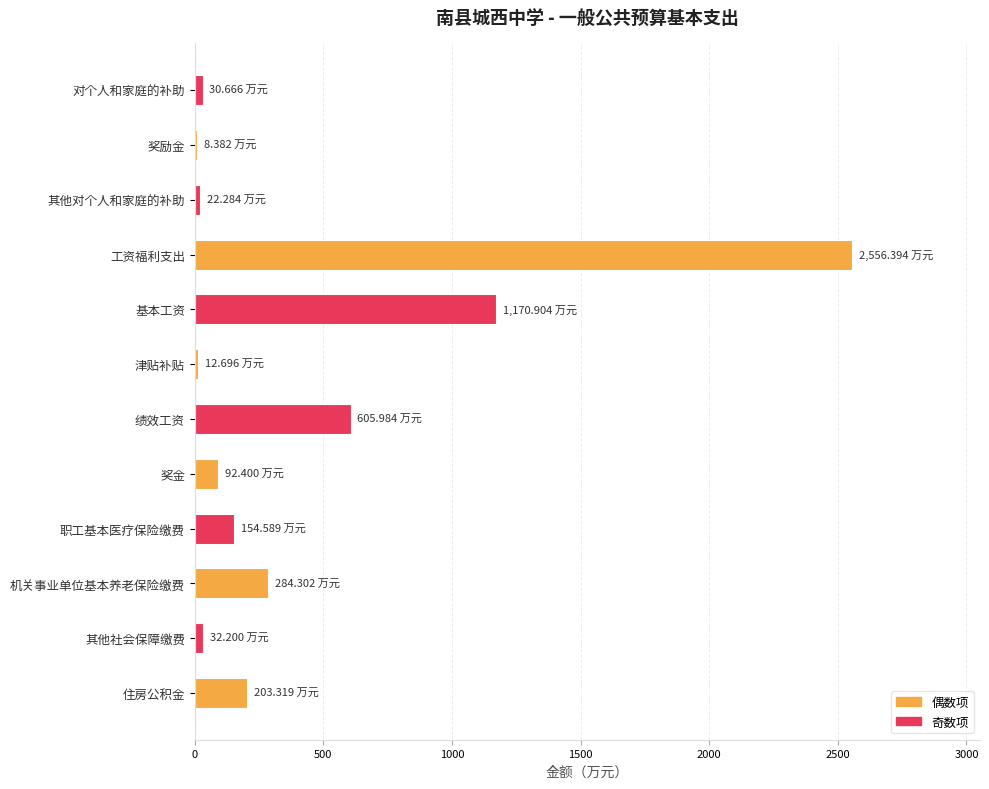

At which label is the value closest to 1282?

基本工资